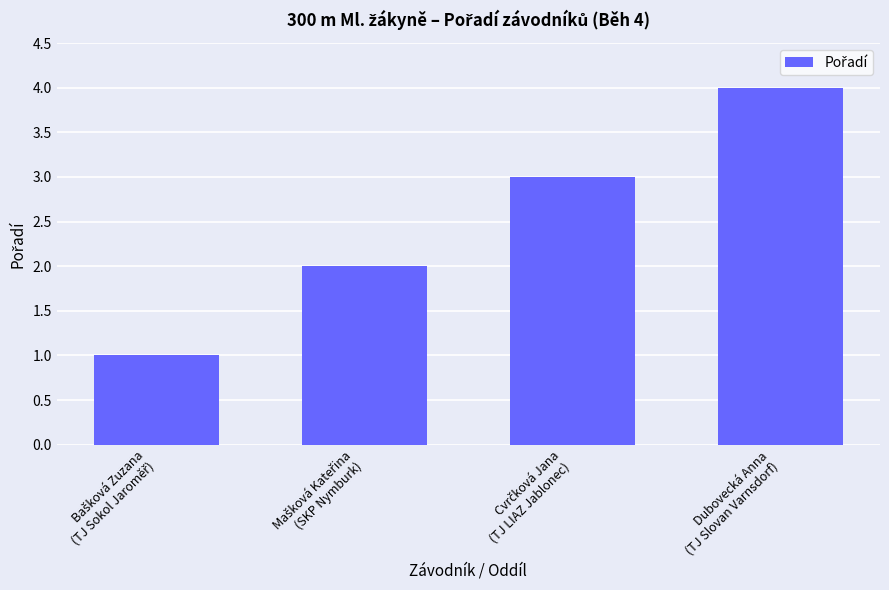

What is the sum of all values?

10